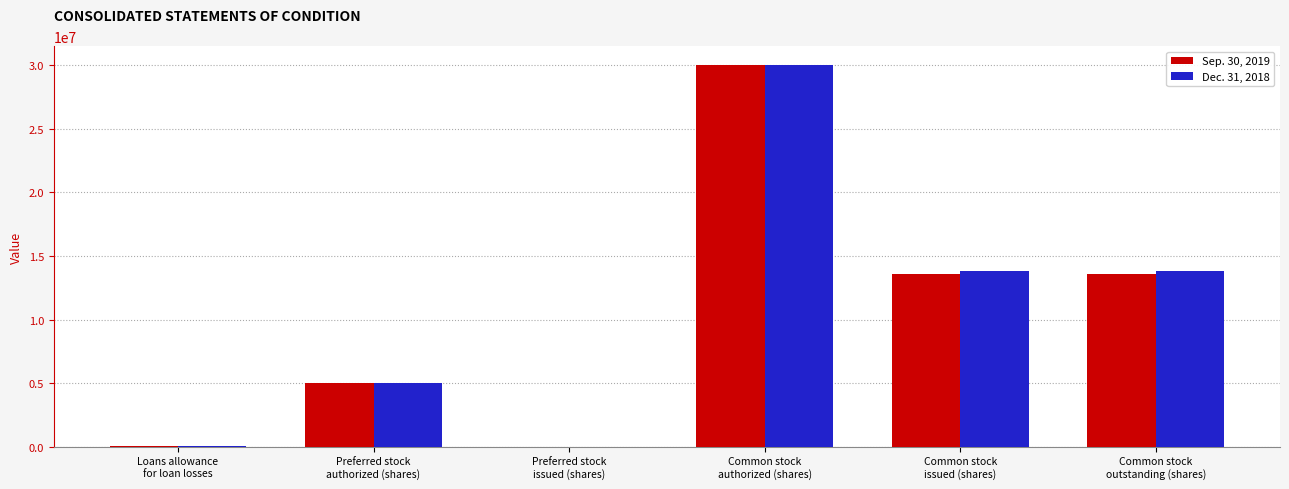

What is the difference between the Dec. 31, 2018 values at Loans allowance
for loan losses and Common stock
outstanding (shares)?

13828532